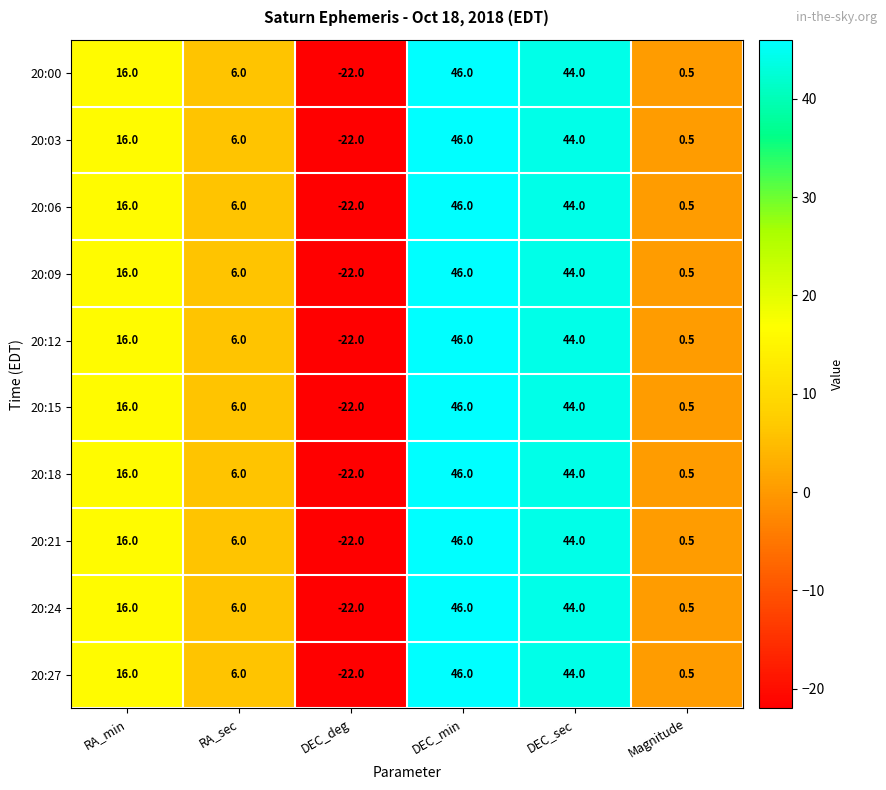

Read the 20:21 value at DEC_deg.

-22.0